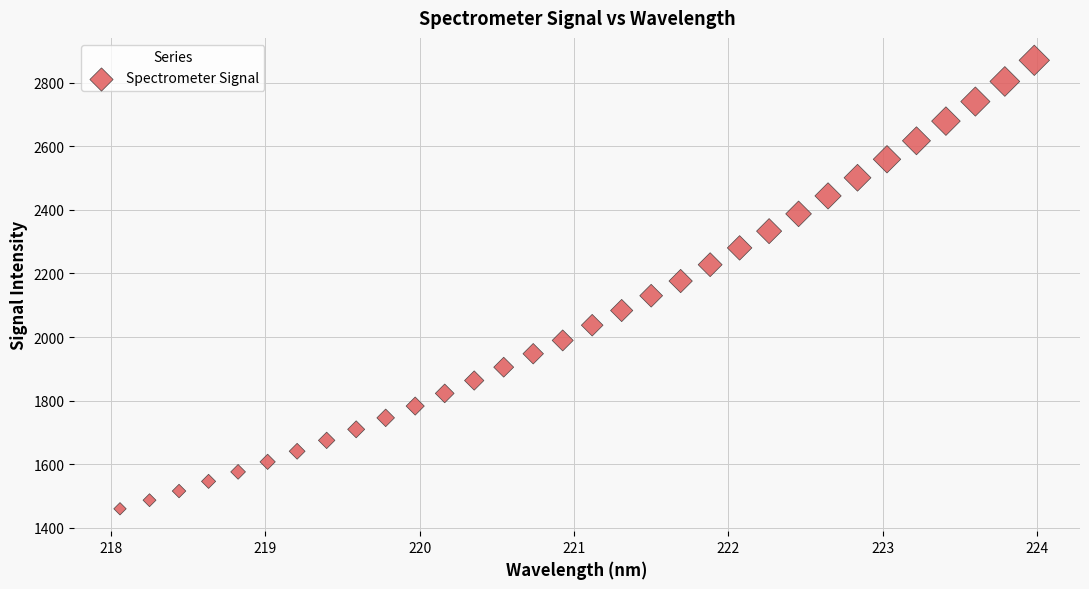

What is the range of Y values (max minus min)?

1410.2